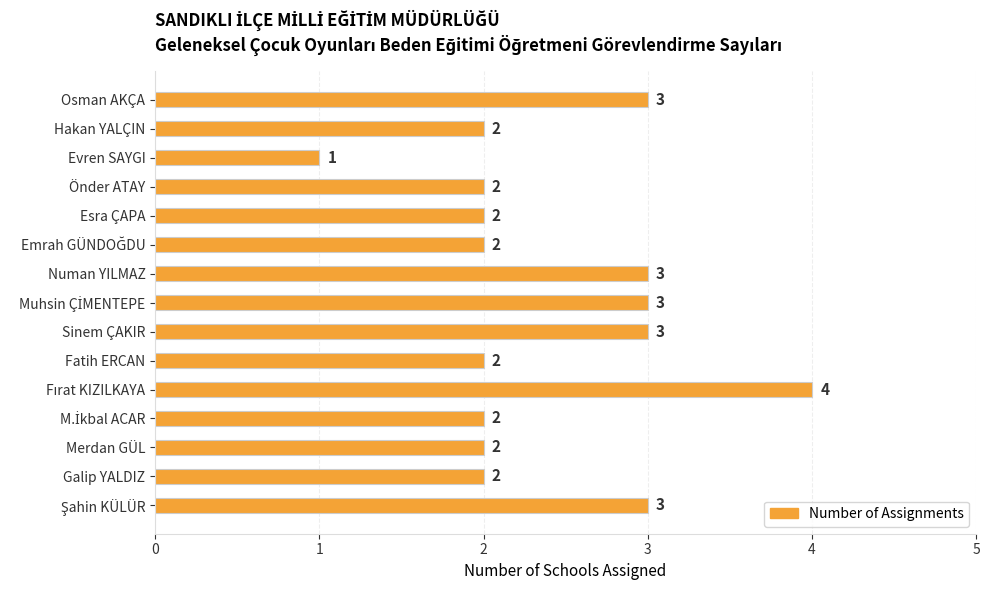

What is the sum of the values at Hakan YALÇIN and Esra ÇAPA?

4